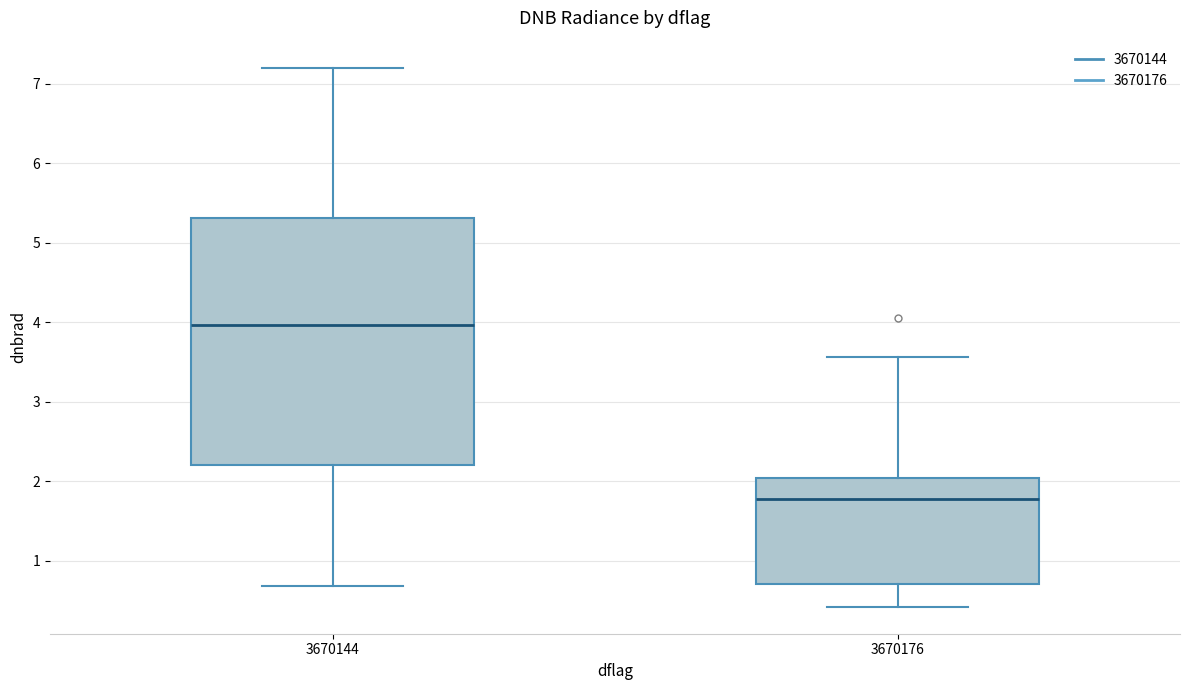

Where does the median line of the box at x = 3670176 sit on the y-axis? The values are not printed on the chart, so give them approximately, as read against the axis.

1.8